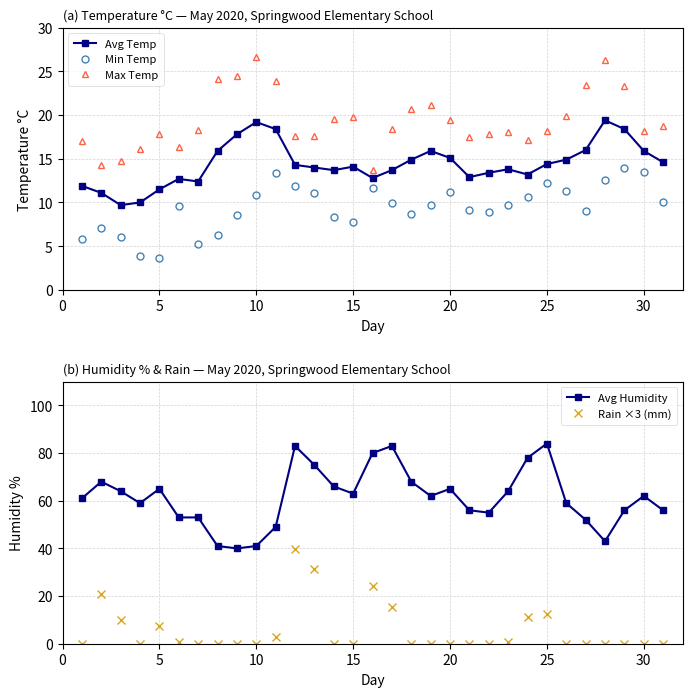

The value of Max Temp at 30 is 18.2. True or false?

True